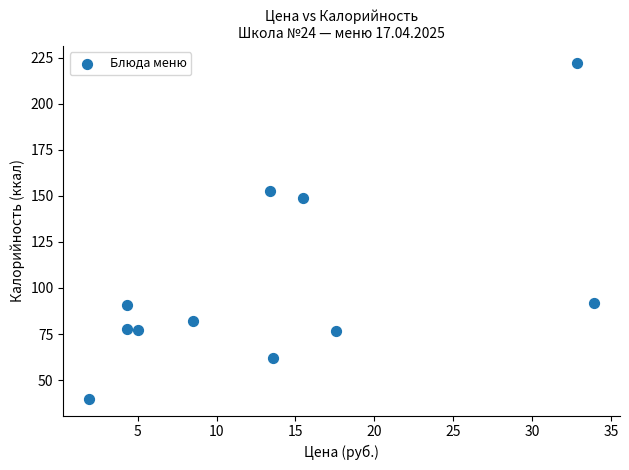

What Y value in the scatter plot is closest to 131?

148.6